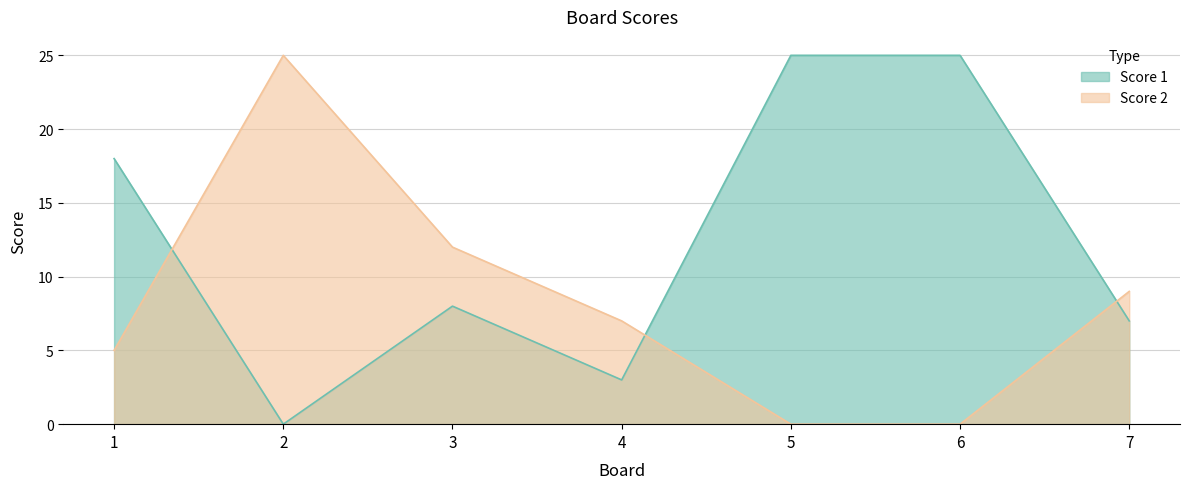

At which label is Score 1 closest to 12?

3